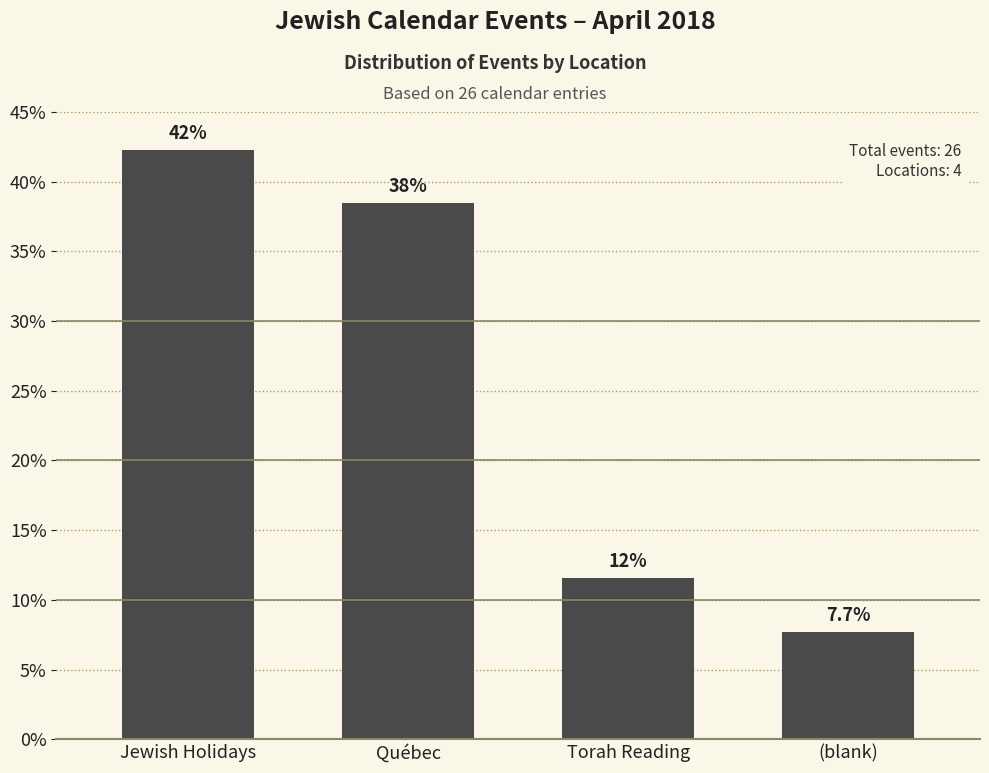

List the labels in order of value, smallest first.

(blank), Torah Reading, Québec, Jewish Holidays